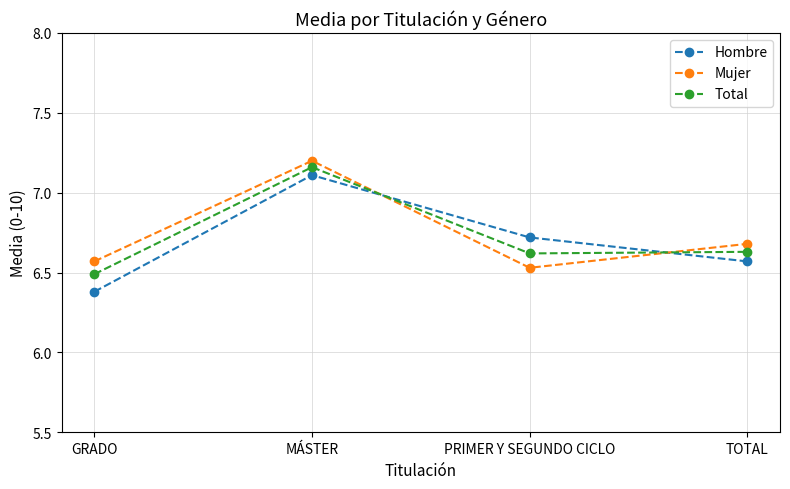

How many lines are shown in the chart?

3